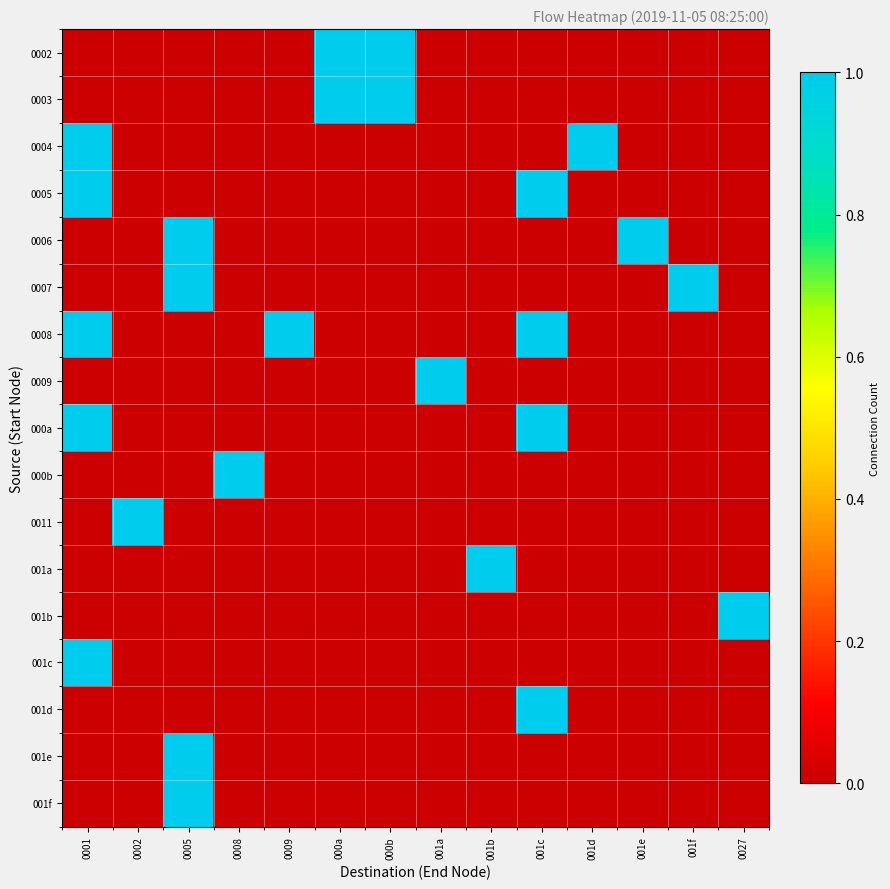

Reading left to right, transcribe all the data shown in this chart.

0002: 0001=0	0002=0	0005=0	0008=0	0009=0	000a=1	000b=1	001a=0	001b=0	001c=0	001d=0	001e=0	001f=0	0027=0
0003: 0001=0	0002=0	0005=0	0008=0	0009=0	000a=1	000b=1	001a=0	001b=0	001c=0	001d=0	001e=0	001f=0	0027=0
0004: 0001=1	0002=0	0005=0	0008=0	0009=0	000a=0	000b=0	001a=0	001b=0	001c=0	001d=1	001e=0	001f=0	0027=0
0005: 0001=1	0002=0	0005=0	0008=0	0009=0	000a=0	000b=0	001a=0	001b=0	001c=1	001d=0	001e=0	001f=0	0027=0
0006: 0001=0	0002=0	0005=1	0008=0	0009=0	000a=0	000b=0	001a=0	001b=0	001c=0	001d=0	001e=1	001f=0	0027=0
0007: 0001=0	0002=0	0005=1	0008=0	0009=0	000a=0	000b=0	001a=0	001b=0	001c=0	001d=0	001e=0	001f=1	0027=0
0008: 0001=1	0002=0	0005=0	0008=0	0009=1	000a=0	000b=0	001a=0	001b=0	001c=1	001d=0	001e=0	001f=0	0027=0
0009: 0001=0	0002=0	0005=0	0008=0	0009=0	000a=0	000b=0	001a=1	001b=0	001c=0	001d=0	001e=0	001f=0	0027=0
000a: 0001=1	0002=0	0005=0	0008=0	0009=0	000a=0	000b=0	001a=0	001b=0	001c=1	001d=0	001e=0	001f=0	0027=0
000b: 0001=0	0002=0	0005=0	0008=1	0009=0	000a=0	000b=0	001a=0	001b=0	001c=0	001d=0	001e=0	001f=0	0027=0
0011: 0001=0	0002=1	0005=0	0008=0	0009=0	000a=0	000b=0	001a=0	001b=0	001c=0	001d=0	001e=0	001f=0	0027=0
001a: 0001=0	0002=0	0005=0	0008=0	0009=0	000a=0	000b=0	001a=0	001b=1	001c=0	001d=0	001e=0	001f=0	0027=0
001b: 0001=0	0002=0	0005=0	0008=0	0009=0	000a=0	000b=0	001a=0	001b=0	001c=0	001d=0	001e=0	001f=0	0027=1
001c: 0001=1	0002=0	0005=0	0008=0	0009=0	000a=0	000b=0	001a=0	001b=0	001c=0	001d=0	001e=0	001f=0	0027=0
001d: 0001=0	0002=0	0005=0	0008=0	0009=0	000a=0	000b=0	001a=0	001b=0	001c=1	001d=0	001e=0	001f=0	0027=0
001e: 0001=0	0002=0	0005=1	0008=0	0009=0	000a=0	000b=0	001a=0	001b=0	001c=0	001d=0	001e=0	001f=0	0027=0
001f: 0001=0	0002=0	0005=1	0008=0	0009=0	000a=0	000b=0	001a=0	001b=0	001c=0	001d=0	001e=0	001f=0	0027=0